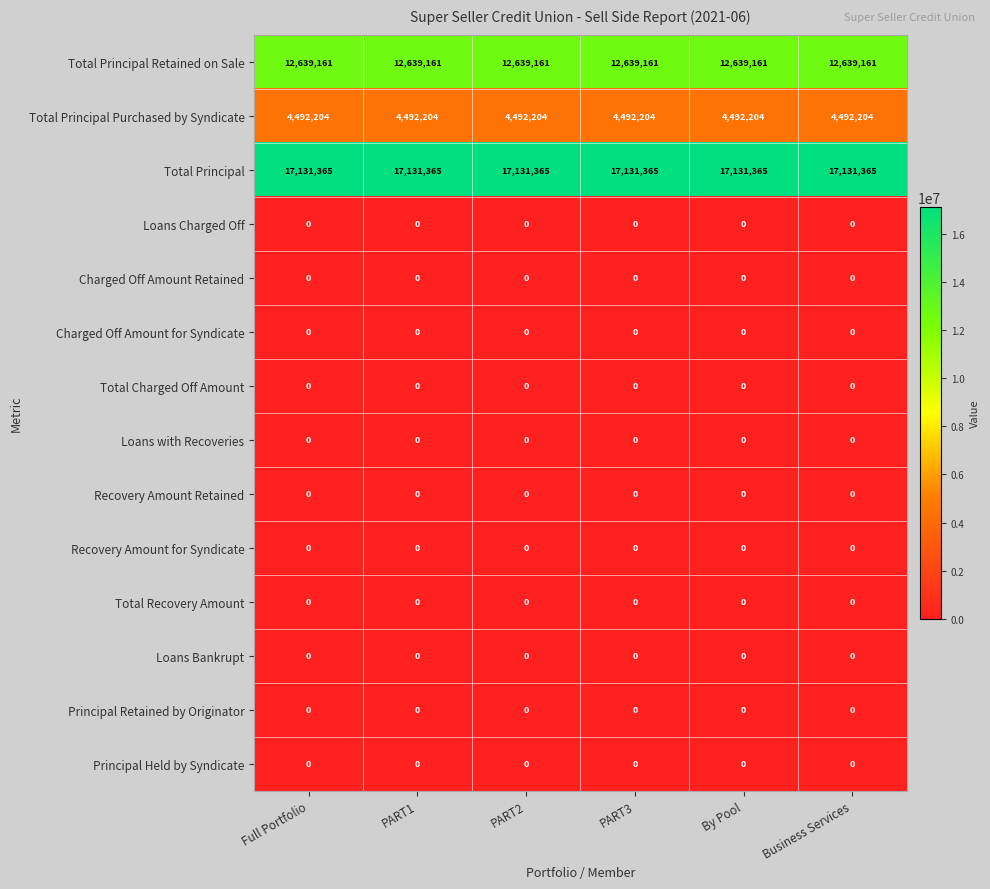

What is the difference between the highest and lowest values at PART1?

17131365